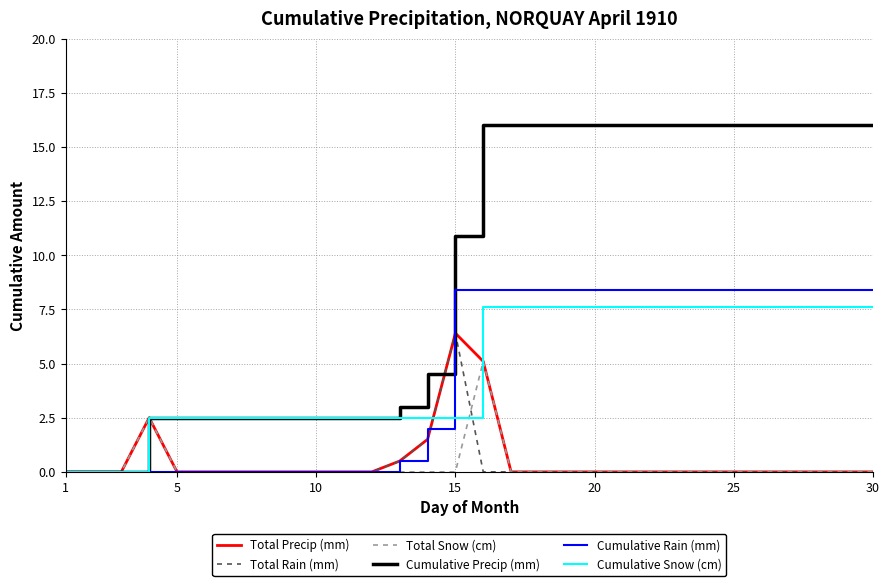

Which series has the largest total across all categories?

Cumulative Precip (mm)